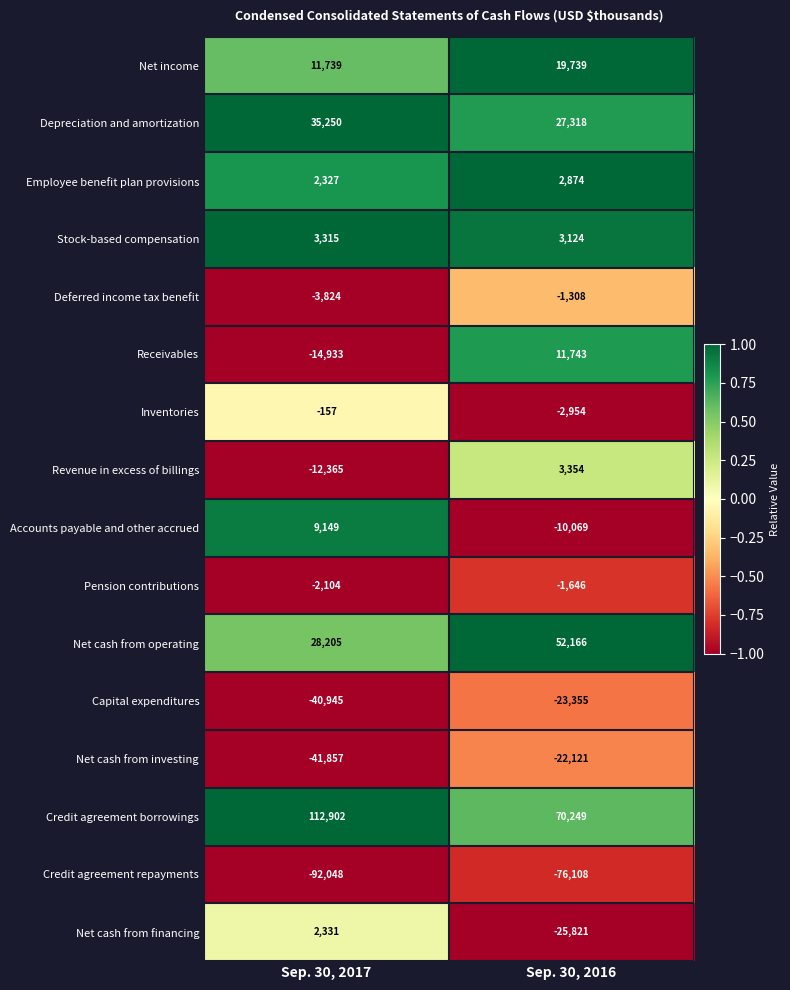

Rank the series at Sep. 30, 2016 from highest to lowest value.

Credit agreement borrowings, Net cash from operating, Depreciation and amortization, Net income, Receivables, Revenue in excess of billings, Stock-based compensation, Employee benefit plan provisions, Deferred income tax benefit, Pension contributions, Inventories, Accounts payable and other accrued, Net cash from investing, Capital expenditures, Net cash from financing, Credit agreement repayments